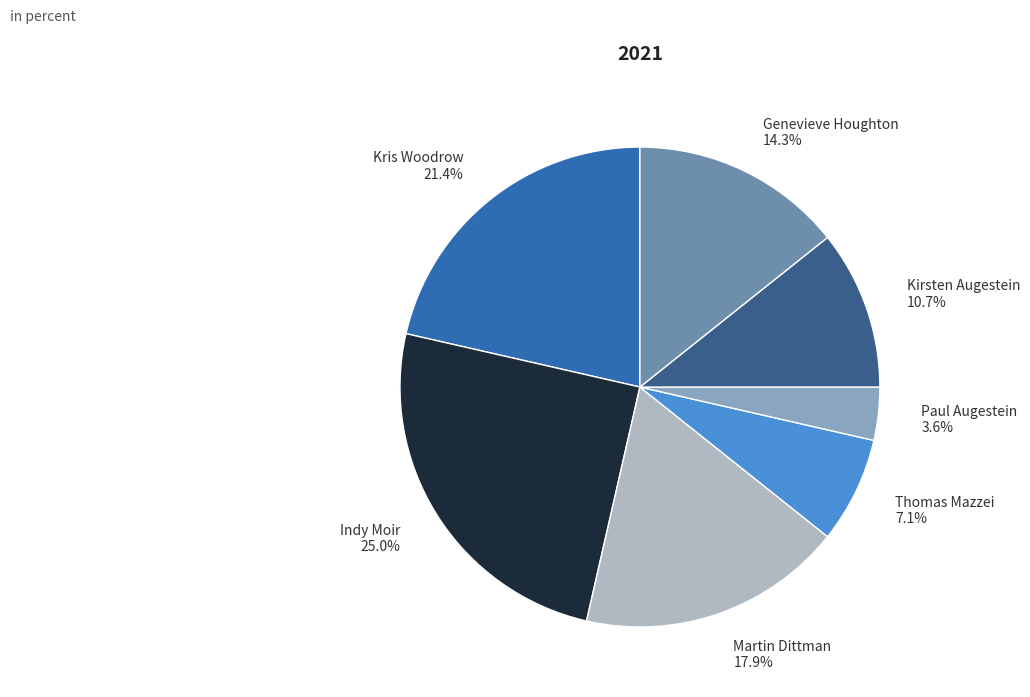

Combined, what portion of the pie is Martin Dittman and Kirsten Augestein?

28.6%